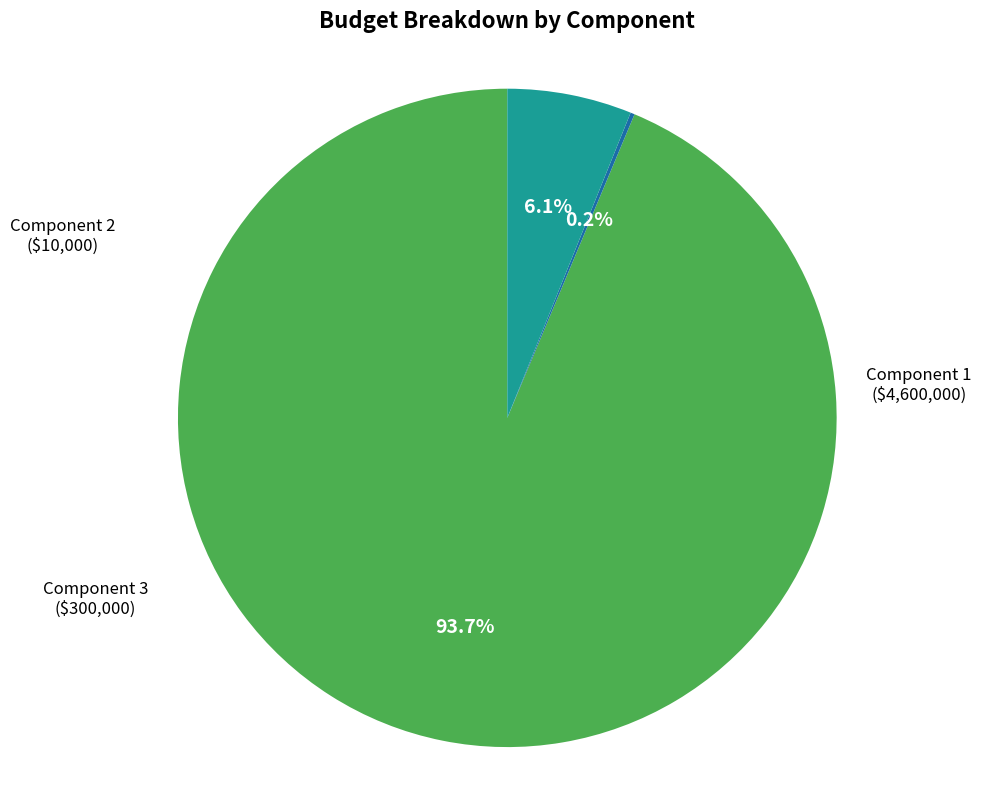

Is there any slice that represents more than half of the pie?

Yes